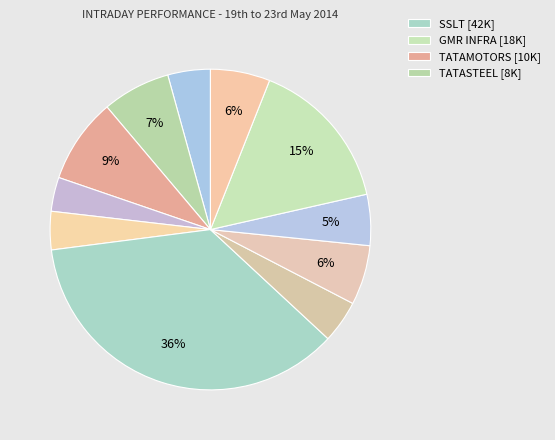

To the nearest percent, what is the average slice percentage?

9%